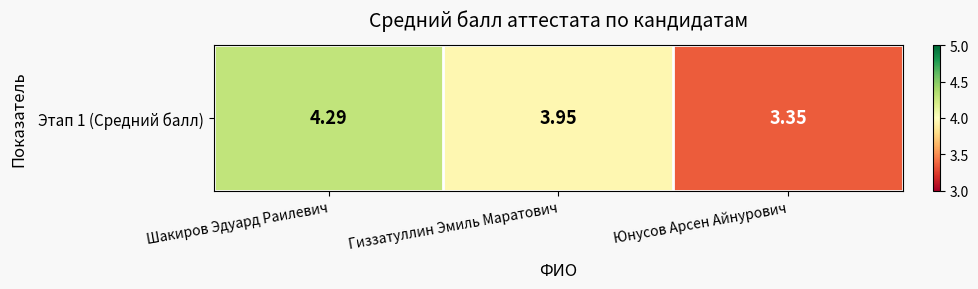

Which category has the lowest value across all series?

Юнусов Арсен Айнурович